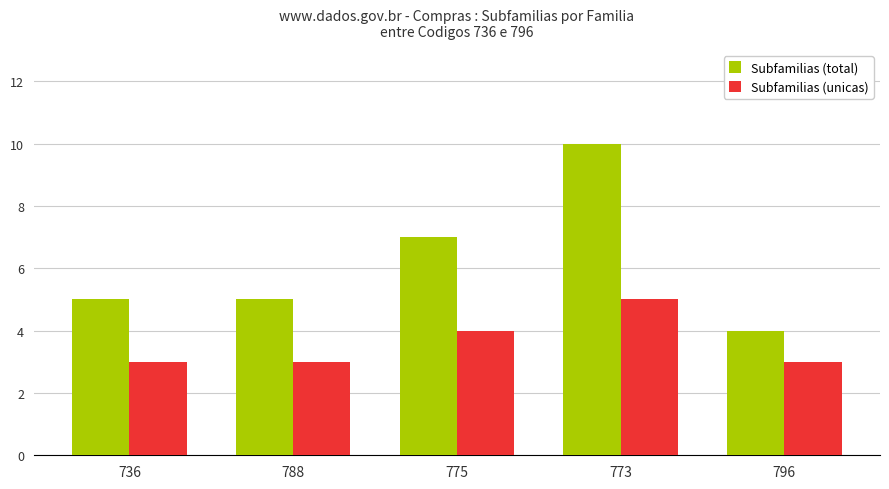

What is the difference between the Subfamilias (total) values at 775 and 736?

2